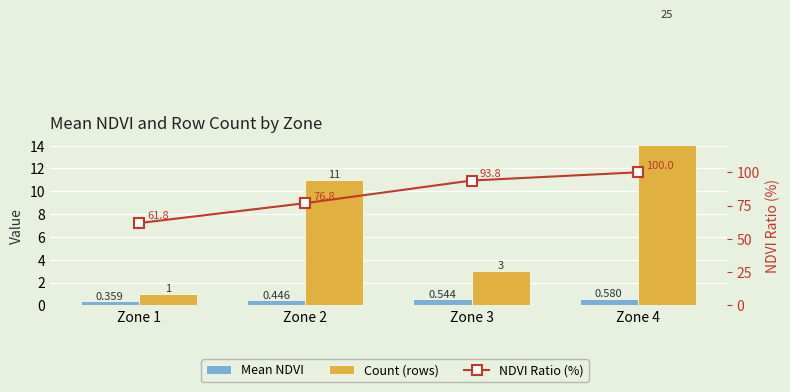

At which label does Mean NDVI reach its minimum?

Zone 1